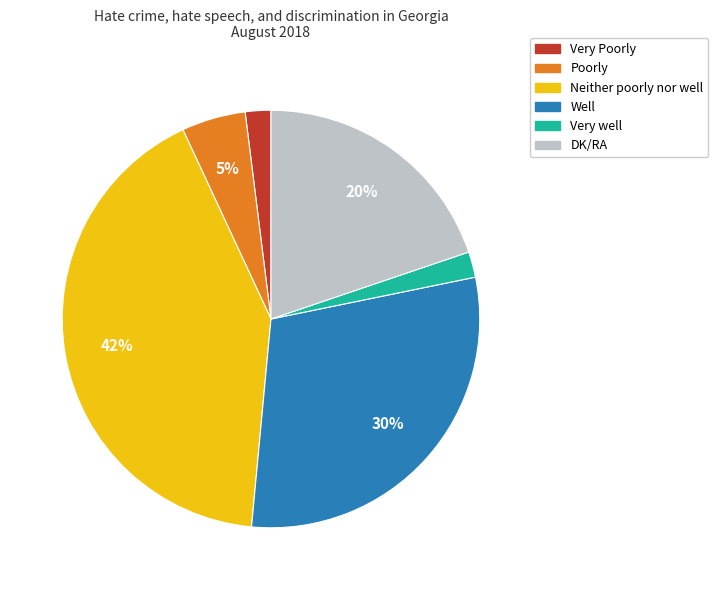

Does any single category account for the majority?

No